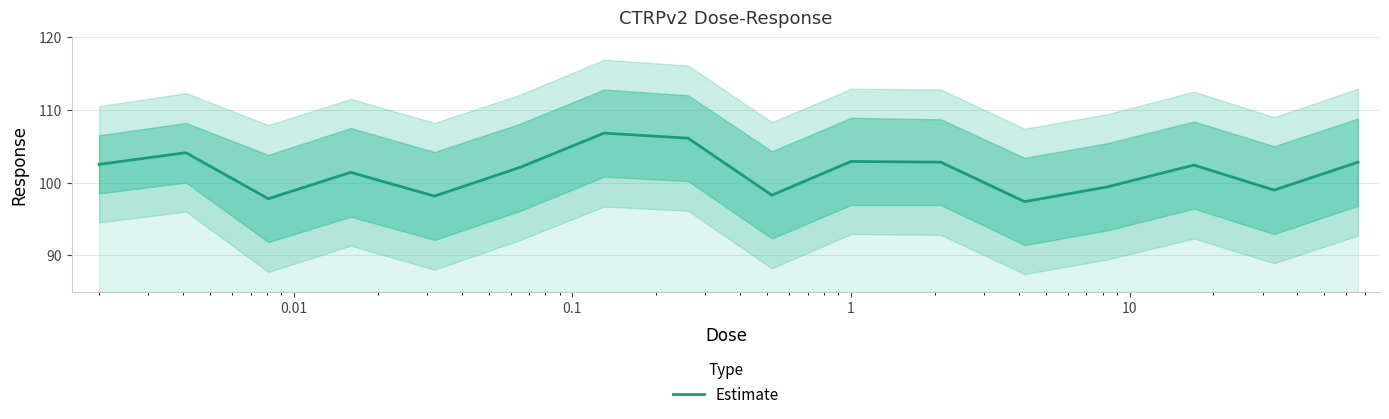

Does the chart have visible grid lines?

Yes